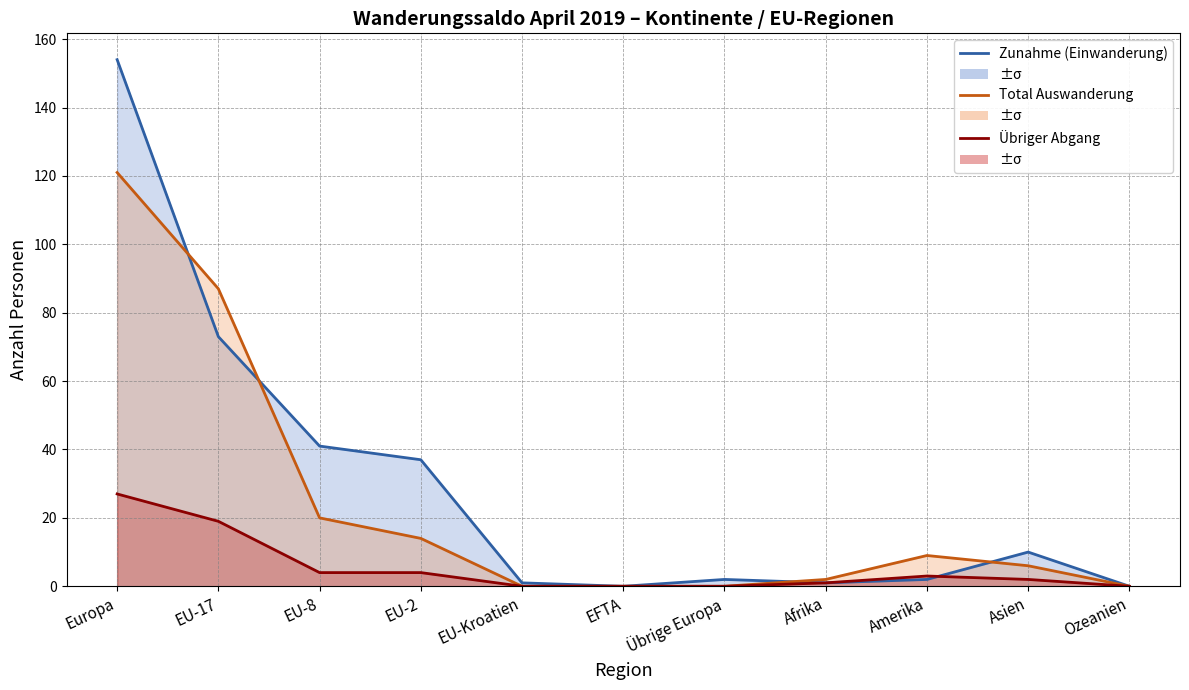

What is the sum of the Übriger Abgang values at Asien and EFTA?

2